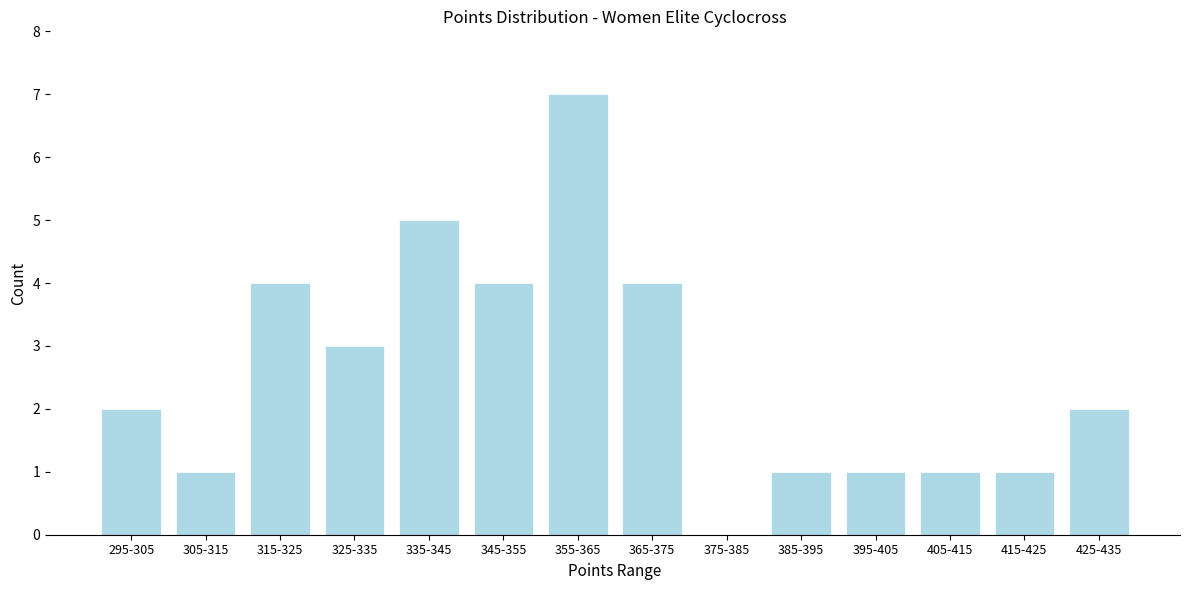

Reading right to left, transcribe all the data shown in this chart.

425-435=2	415-425=1	405-415=1	395-405=1	385-395=1	375-385=0	365-375=4	355-365=7	345-355=4	335-345=5	325-335=3	315-325=4	305-315=1	295-305=2